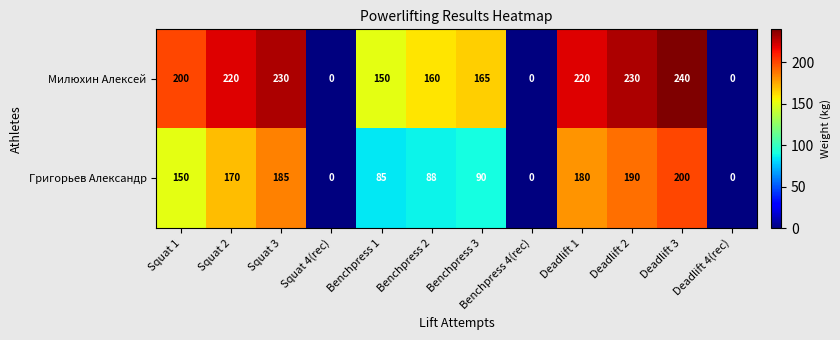

Which series changed the most between Squat 2 and Benchpress 2?

Григорьев Александр